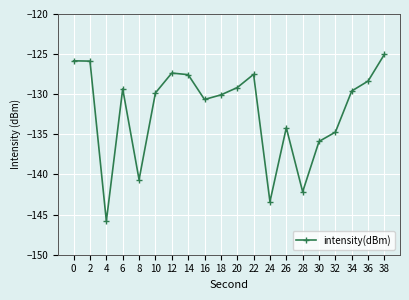

Count the number of categories in the chart.

20